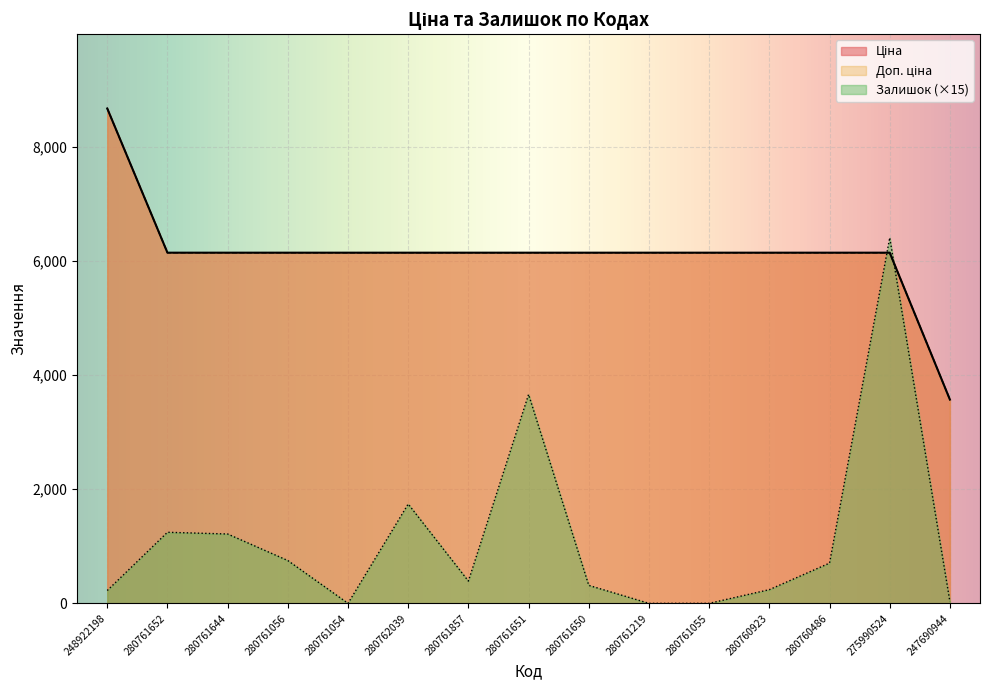

What is the total value across all series at 280761650?

12601.5